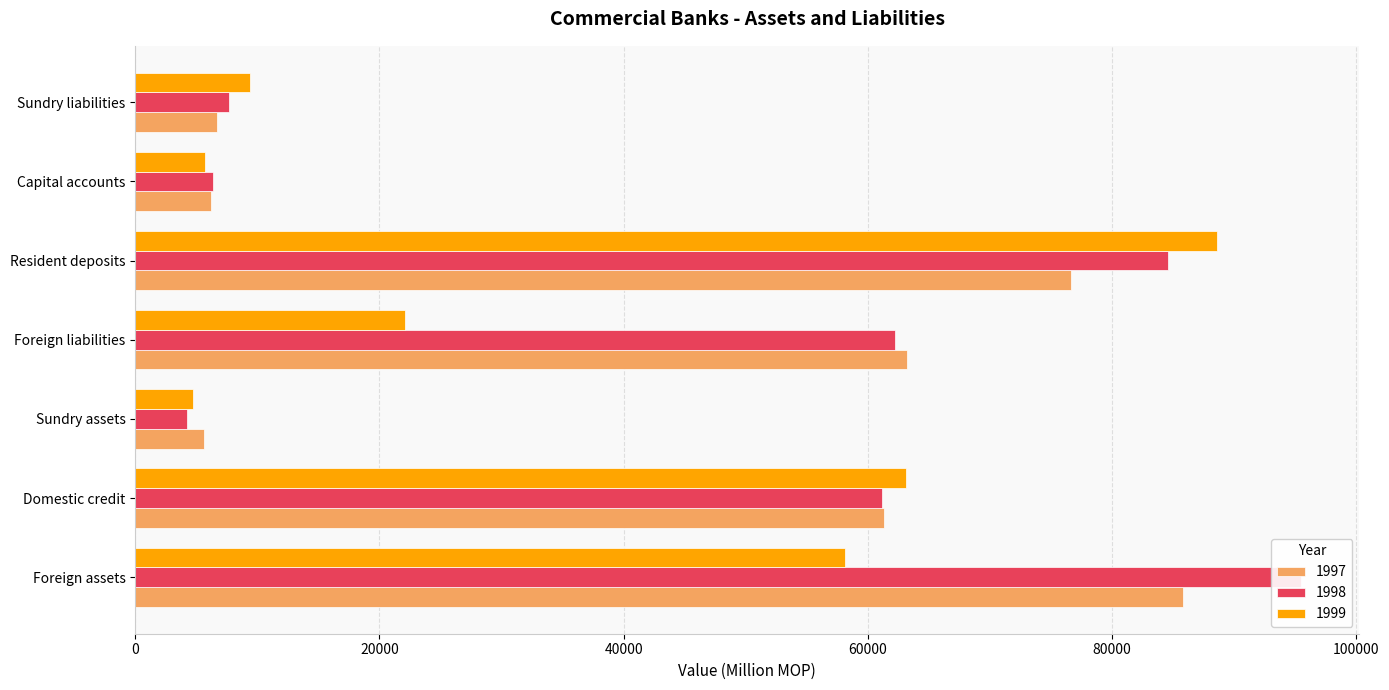

What is the maximum value for 1999?

88595.2